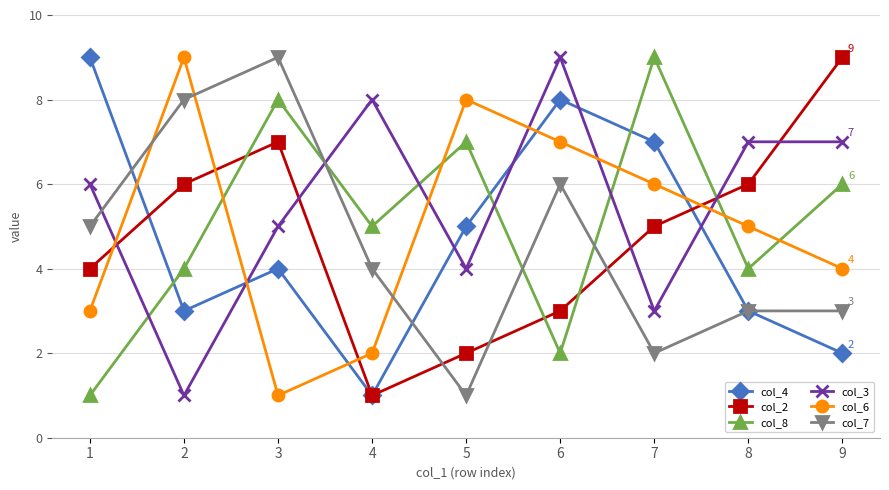

In col_4, how many points are higher than both neighbors (excluding endpoints)?

2